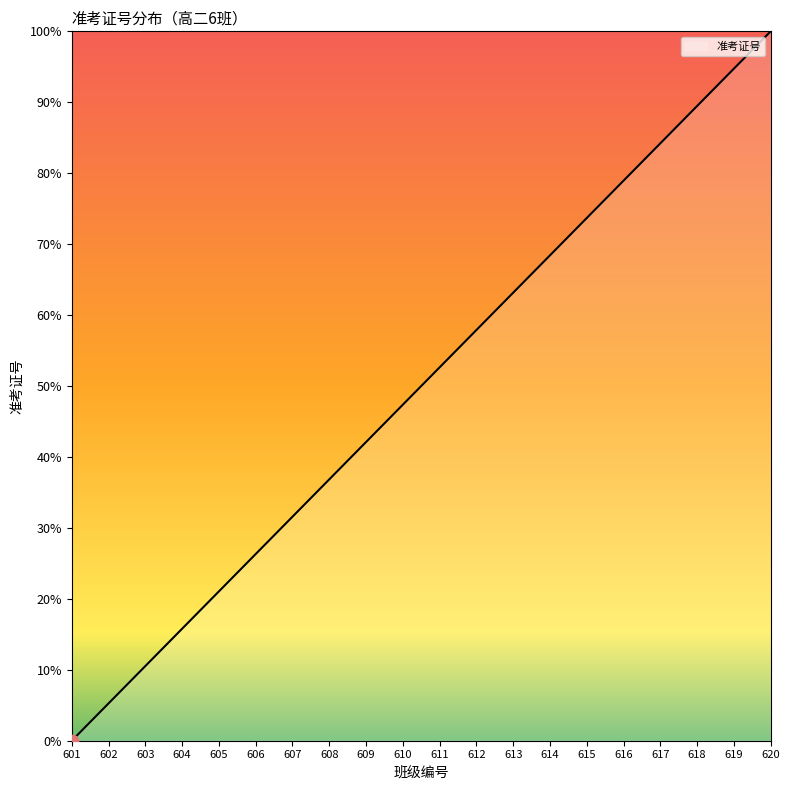

Approximately how many times larger is the value at 604 compared to 619?

0.2